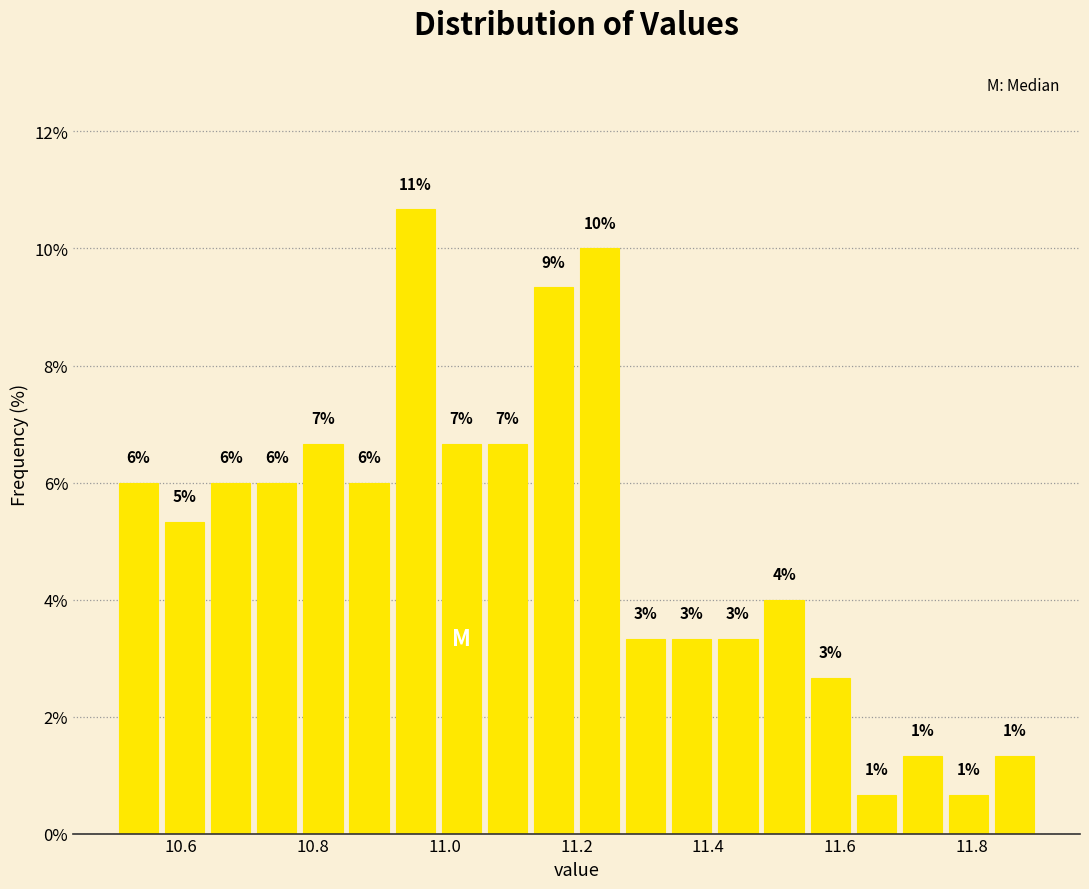

Read against the x-axis, roughly where is the centre of the tallest bar?

10.96